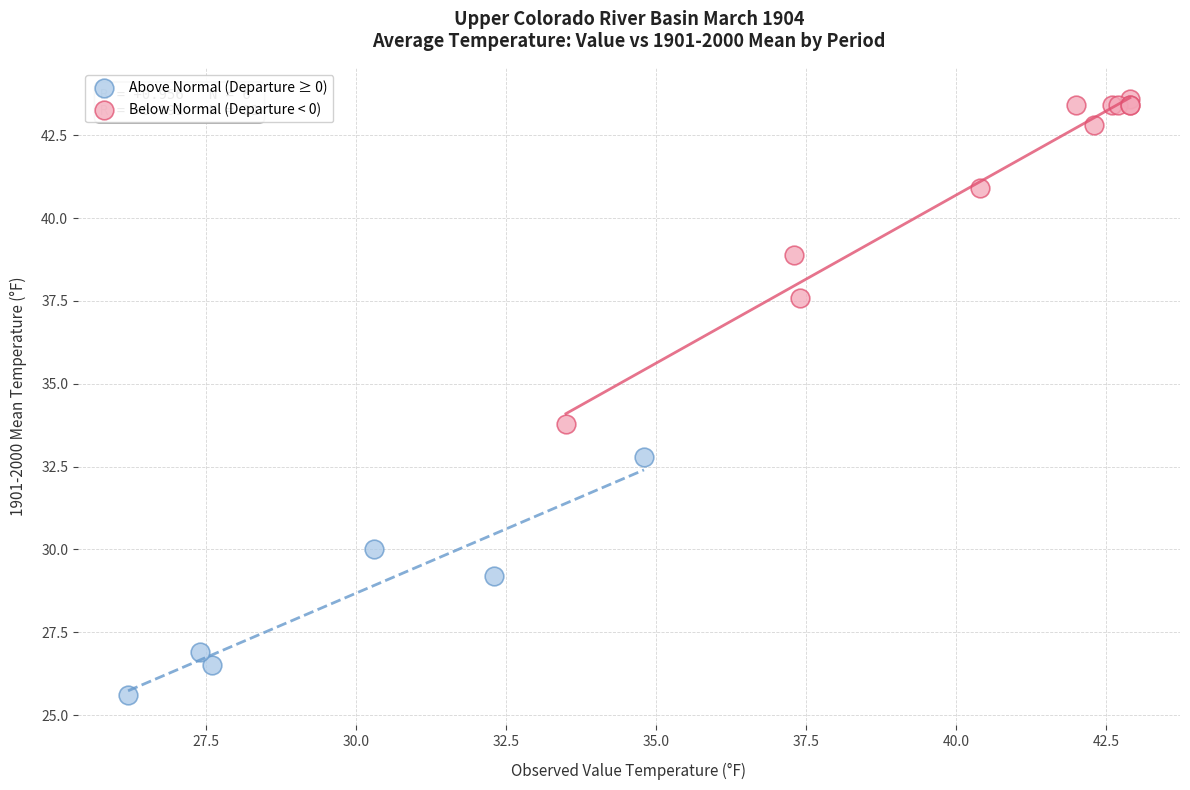

Which series contains the lowest Y value?

Above Normal (Departure ≥ 0)